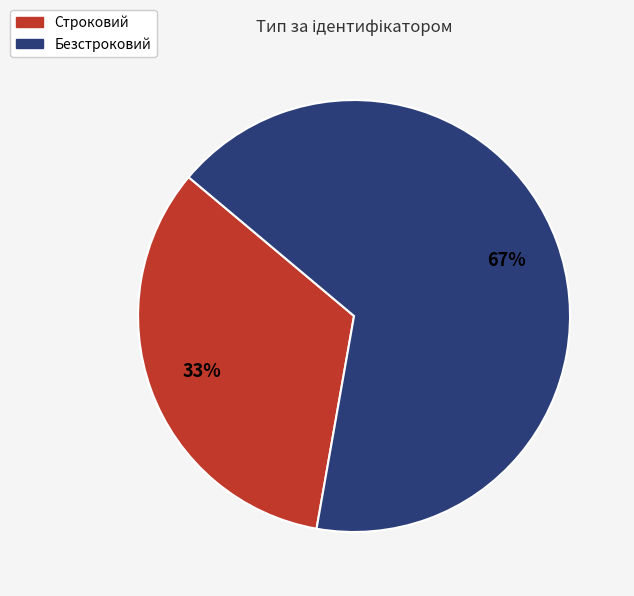

What is the majority slice?

Безстроковий